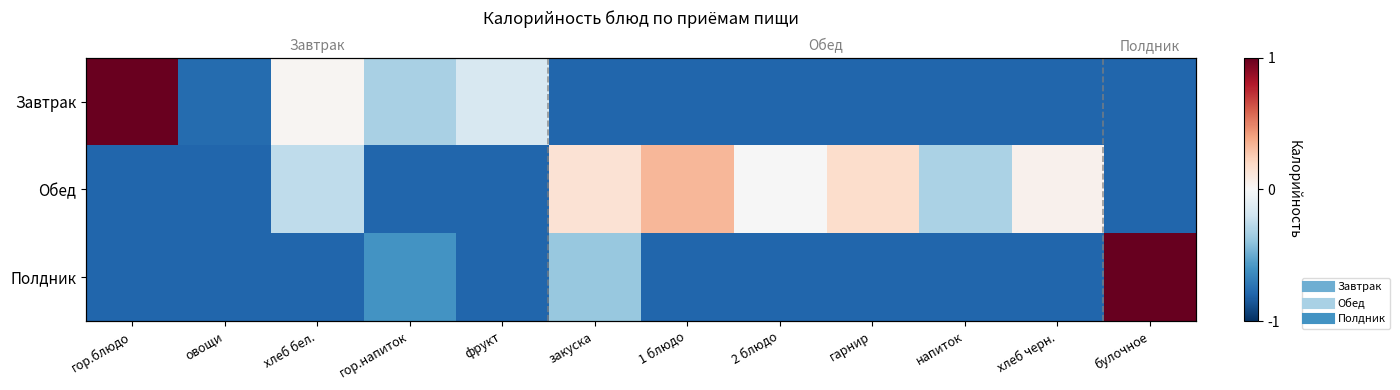

At гарнир, list the series in order from largest to smallest.

Обед, Завтрак, Полдник